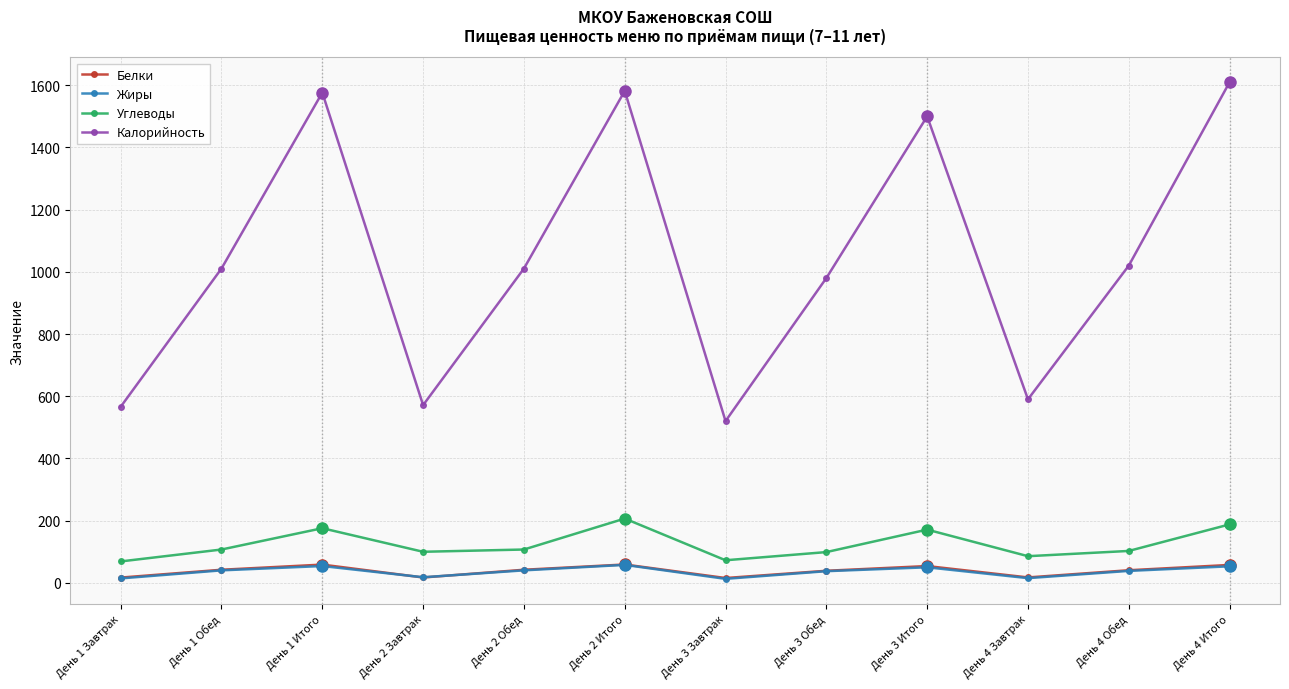

True or false: Калорийность and Белки cross at least once.

False